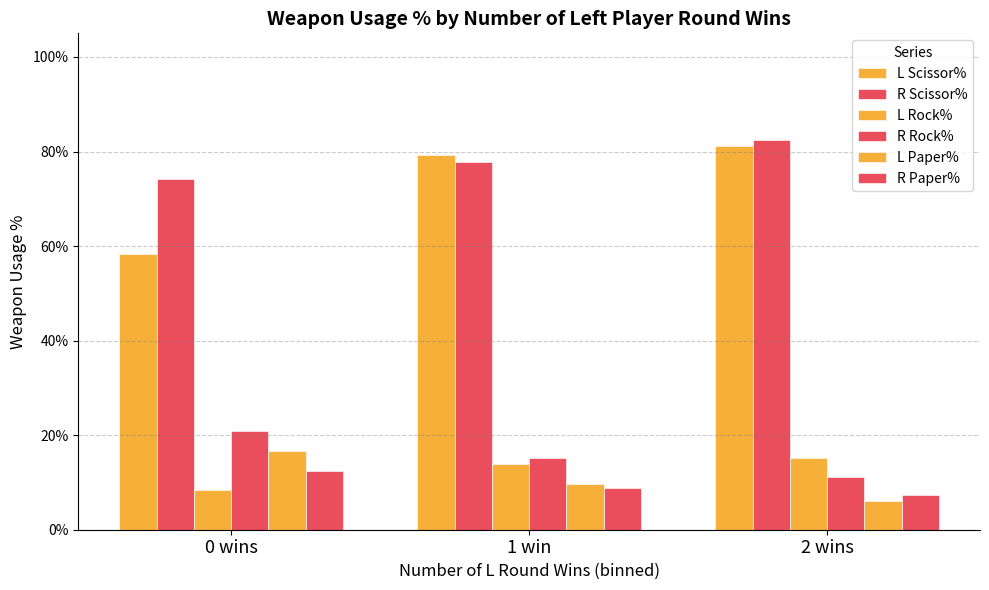

Between 2 wins and 0 wins, which is larger?

2 wins